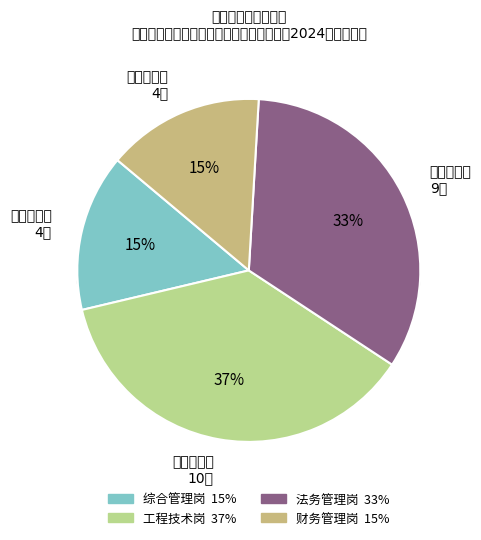

How much of the chart is everything except 工程技术岗?

63.0%